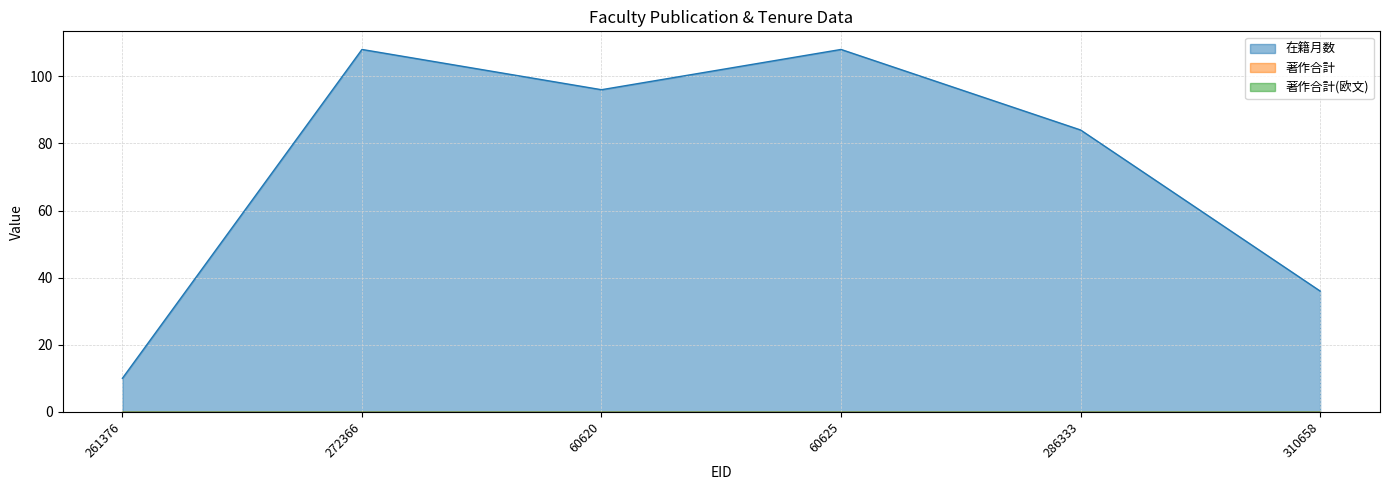

Between 261376 and 272366, which series saw the biggest shift?

在籍月数